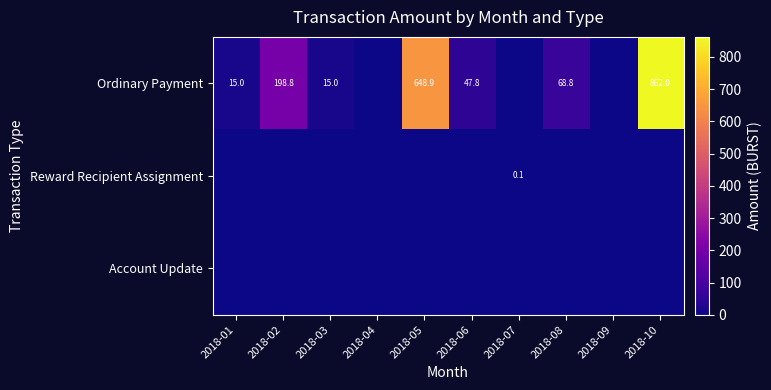

What is the total value across all series at 2018-02?

198.8